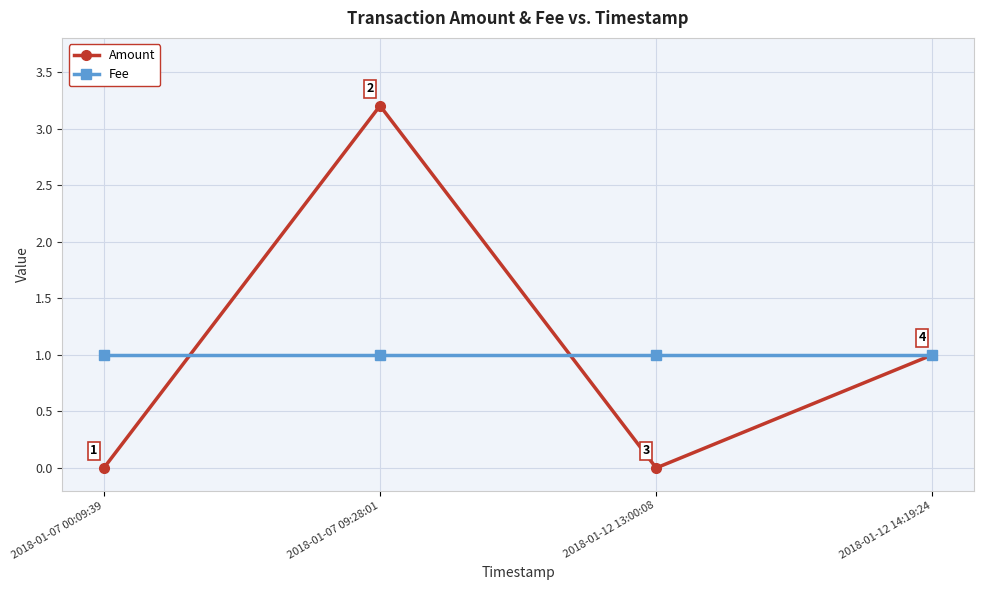

What is the sum of the Fee values at 2018-01-07 00:09:39 and 2018-01-12 14:19:24?

2.0